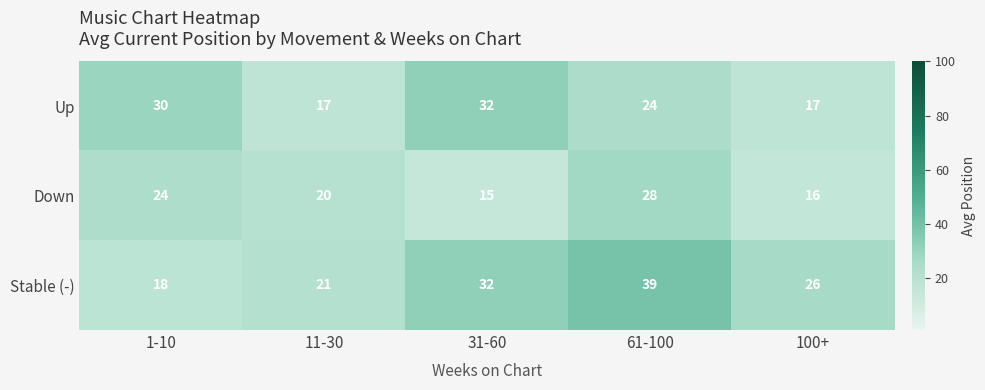

List the series in order of their overall mean, lowest first.

Down, Up, Stable (-)